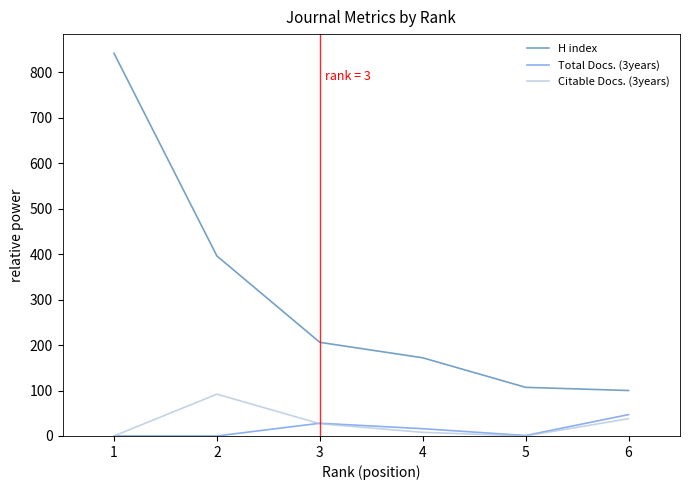

Which series changed the most between 2 and 5?

H index